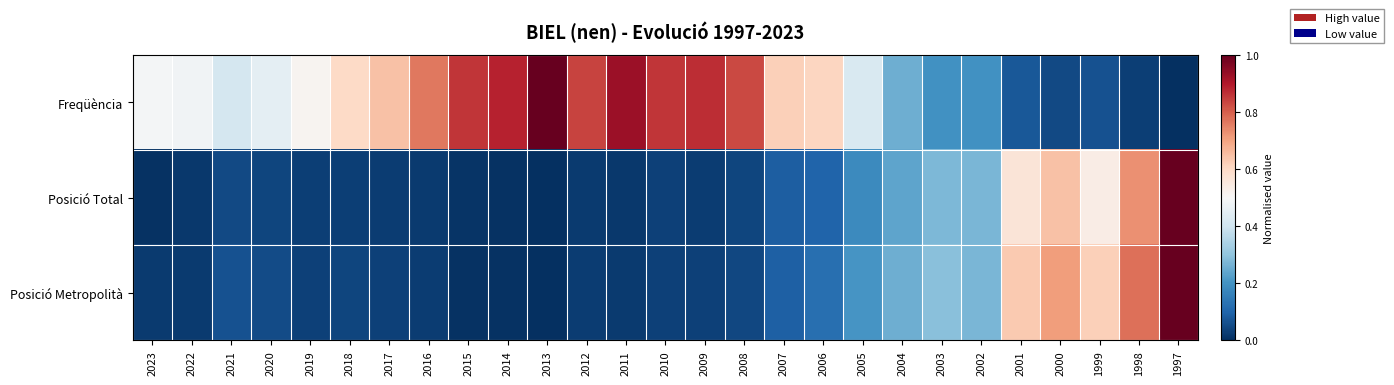

List the series in order of their peak value, lowest first.

Posició Metropolità, Posició Total, Freqüència